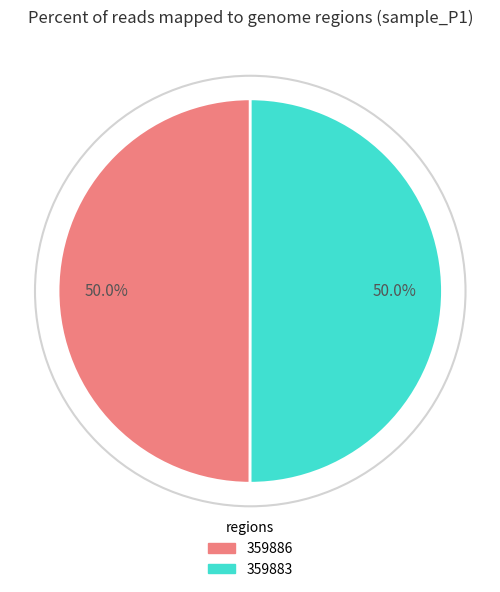

Approximately how many times larger is the value at 359886 compared to 359883?

1.0